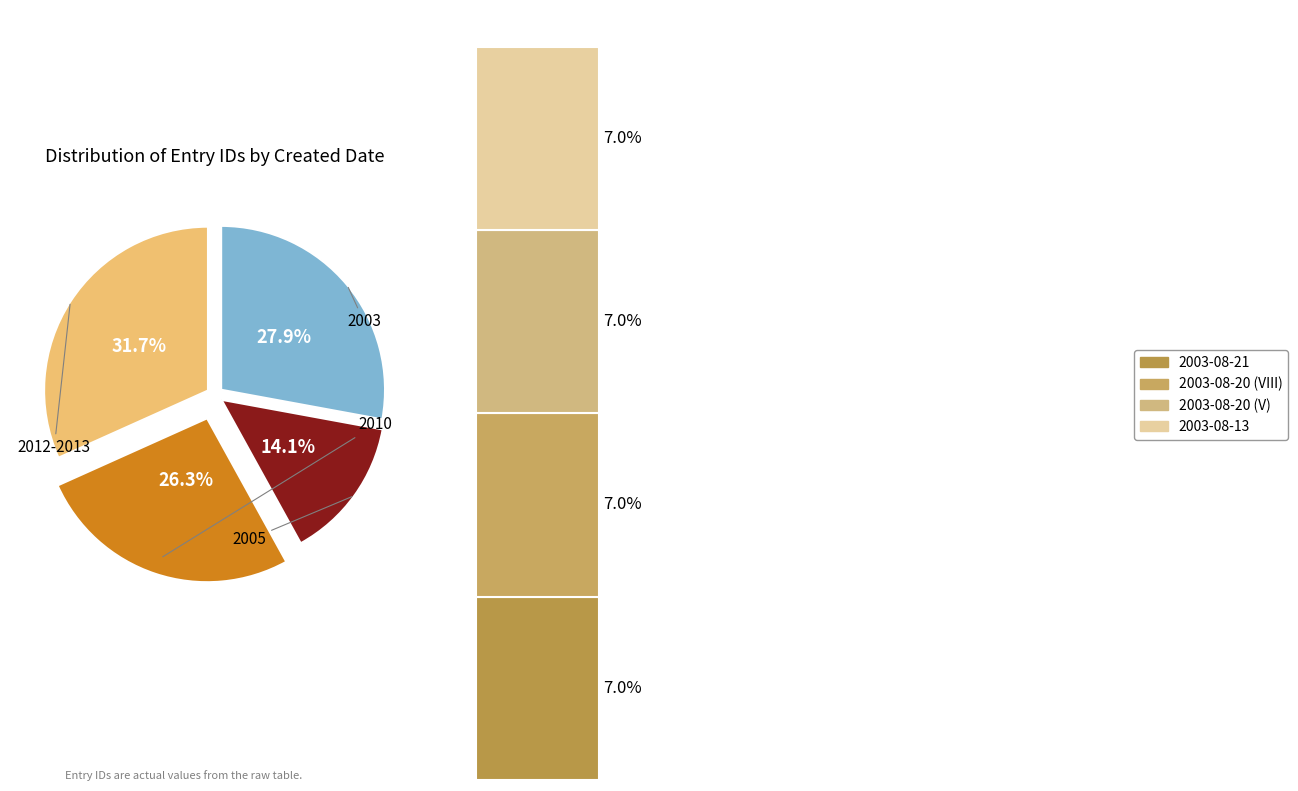

To the nearest percent, what is the combined percentage of 2003-08-21 and 2010-03-30?

20%